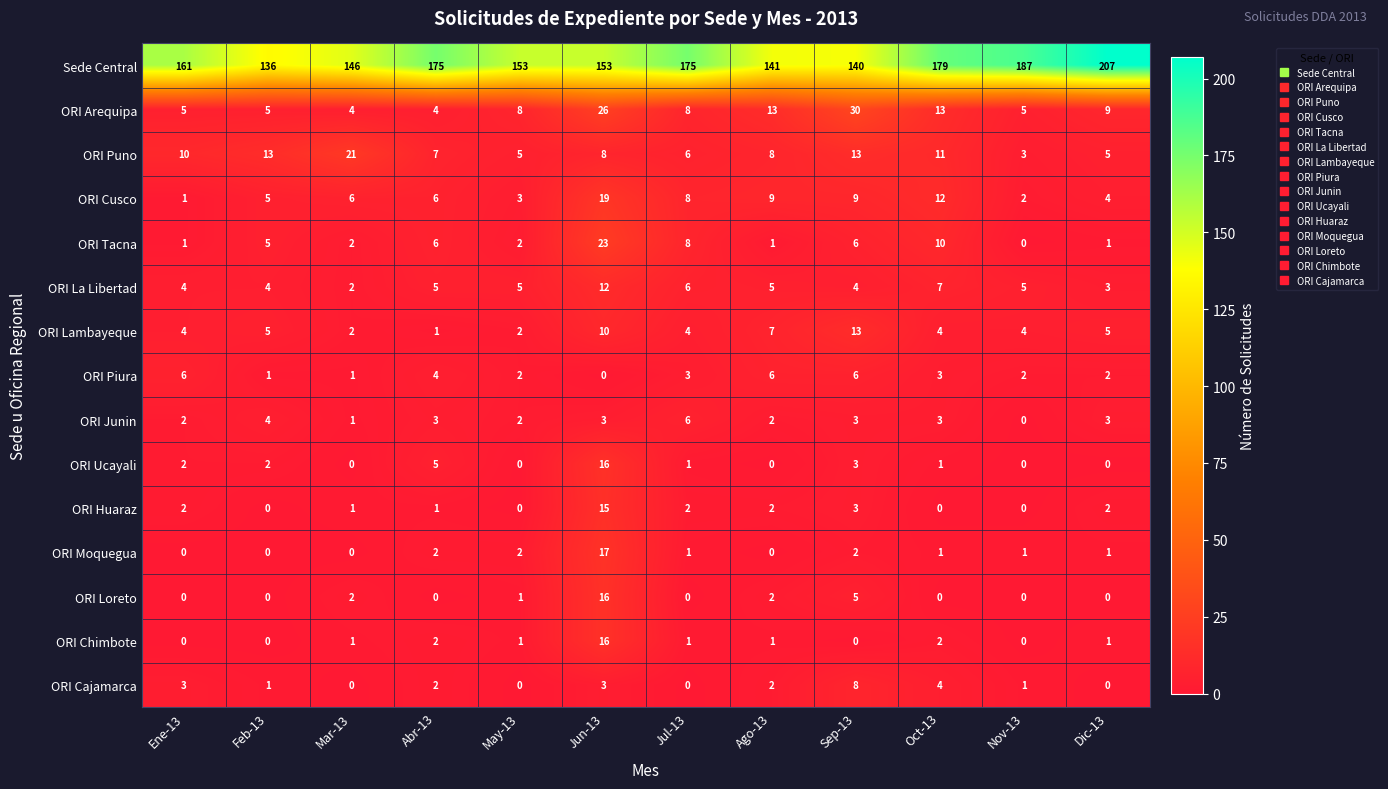

The ORI Puno series shows 8 at Feb-13. True or false?

False